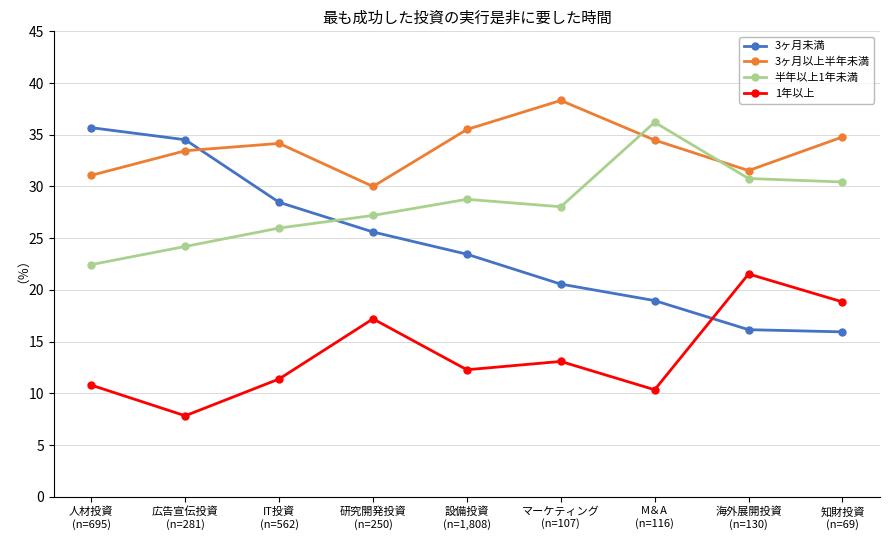

What is the value of the 半年以上1年未満 point at the 4th from the left?

27.2